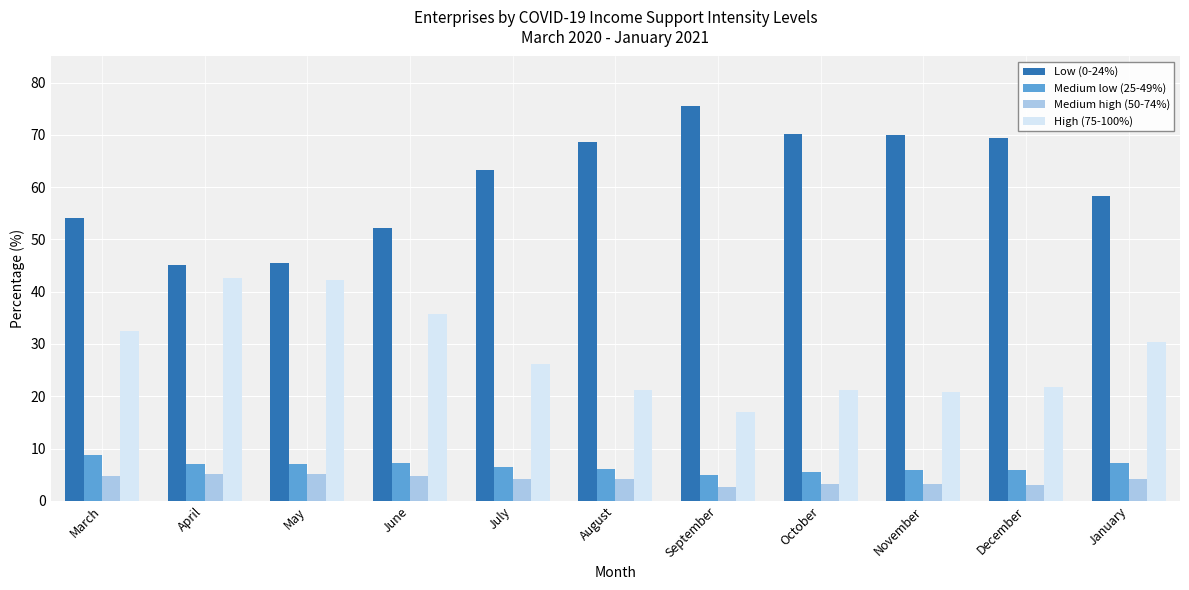

What is the highest value of the Medium high (50-74%) series?

5.2